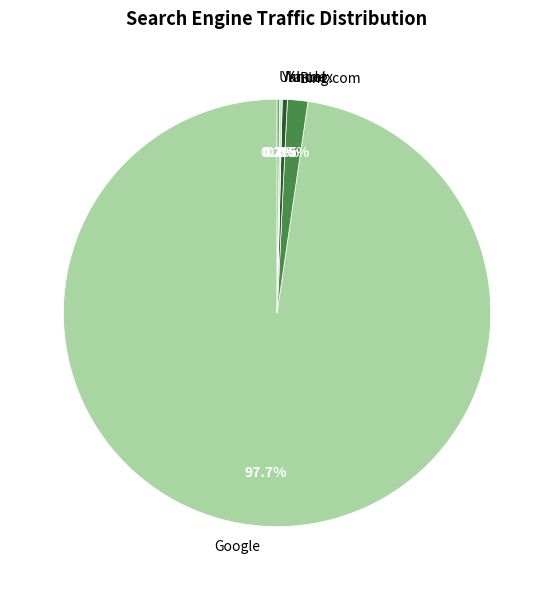

Which category has the biggest portion of the pie?

Google